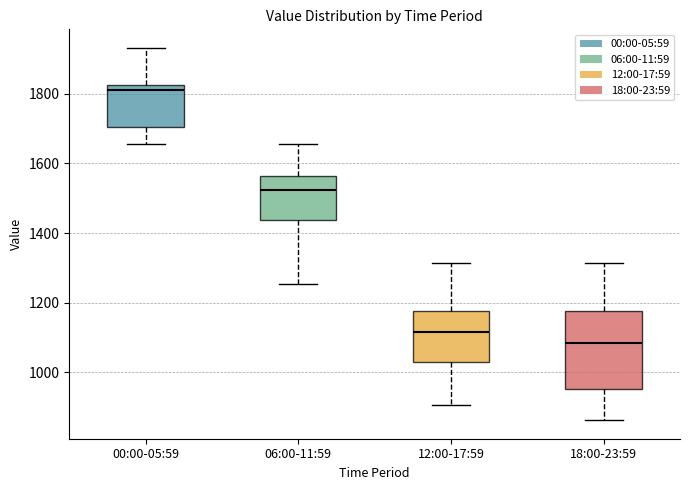

Which box is the tallest, from its lower edge to its upper edge?

18:00-23:59